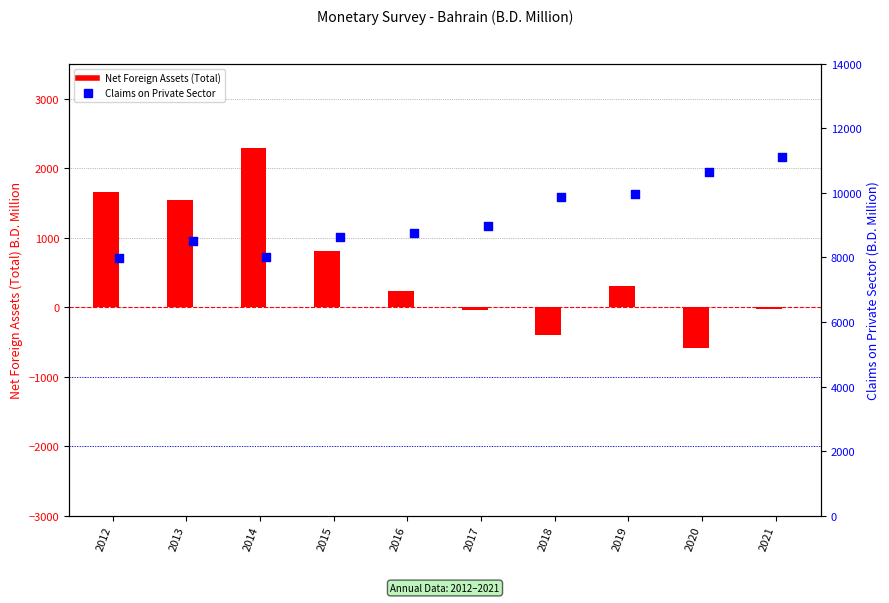

Which series reaches the maximum Y coordinate?

Claims on Private Sector